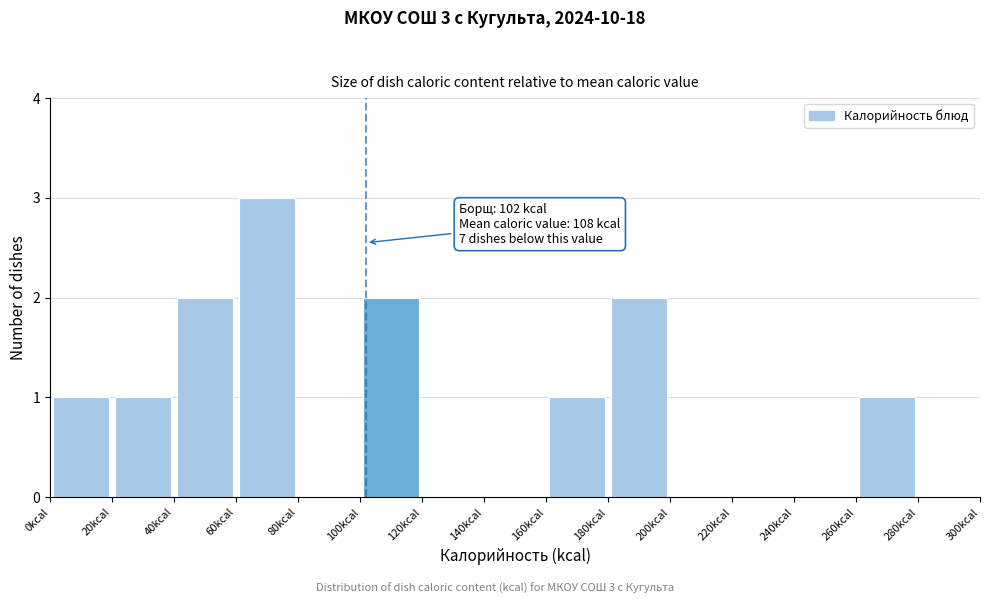

Over which range of the x-axis is the bar tallest?

60 to 80